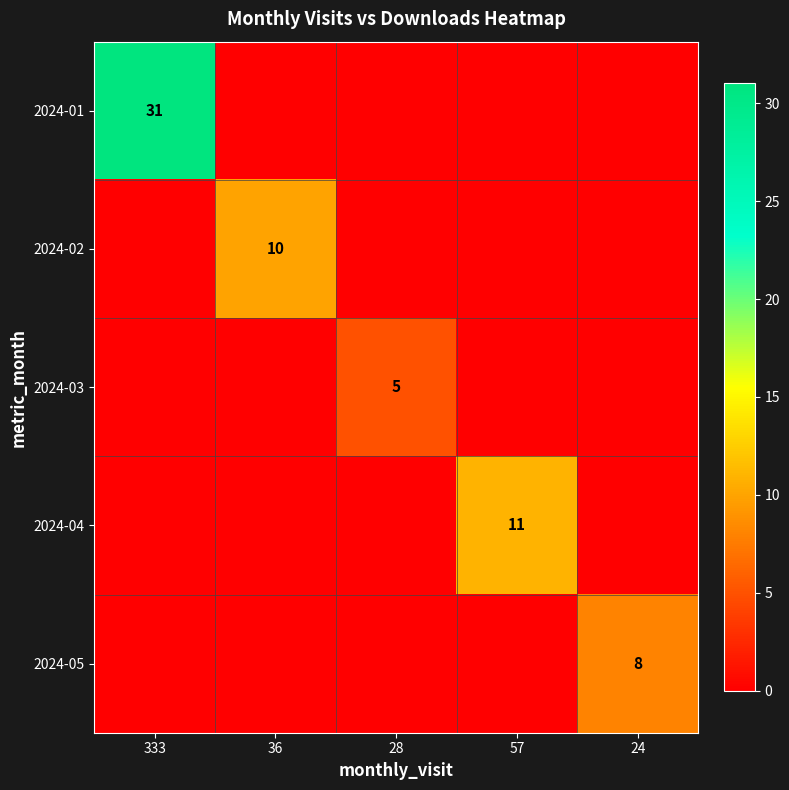

Is it true that 2024-02 equals 10 at 36?

True